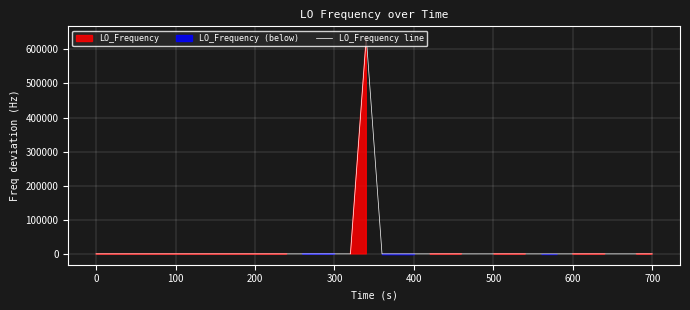

What is the maximum value shown in the chart?

635708.3